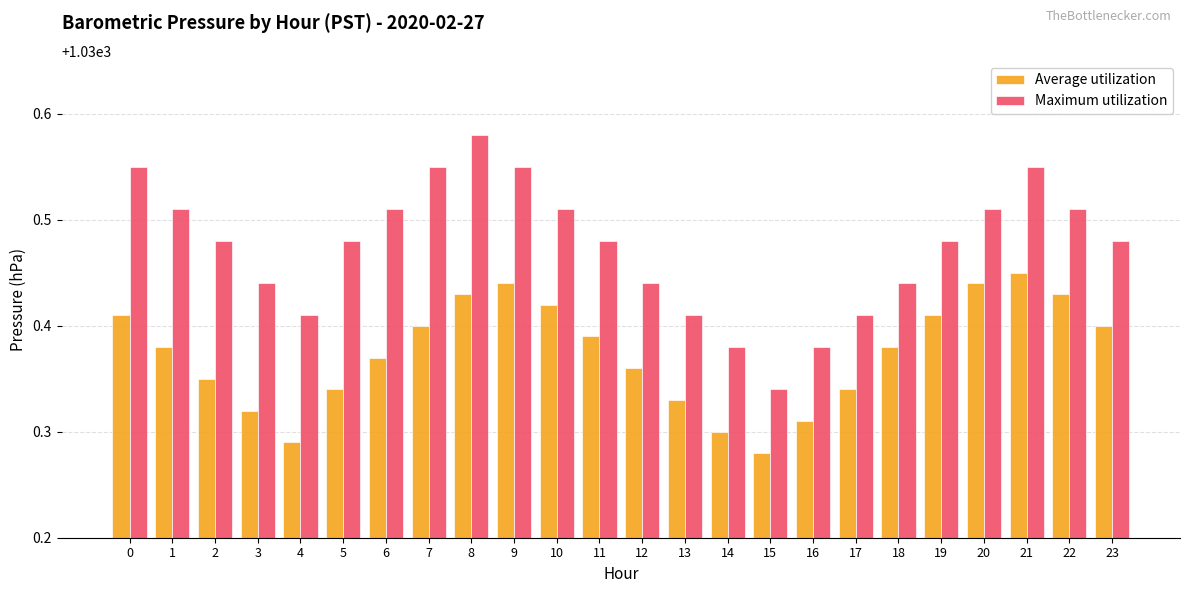

How many Average utilization values are between 1030 and 1031?

24